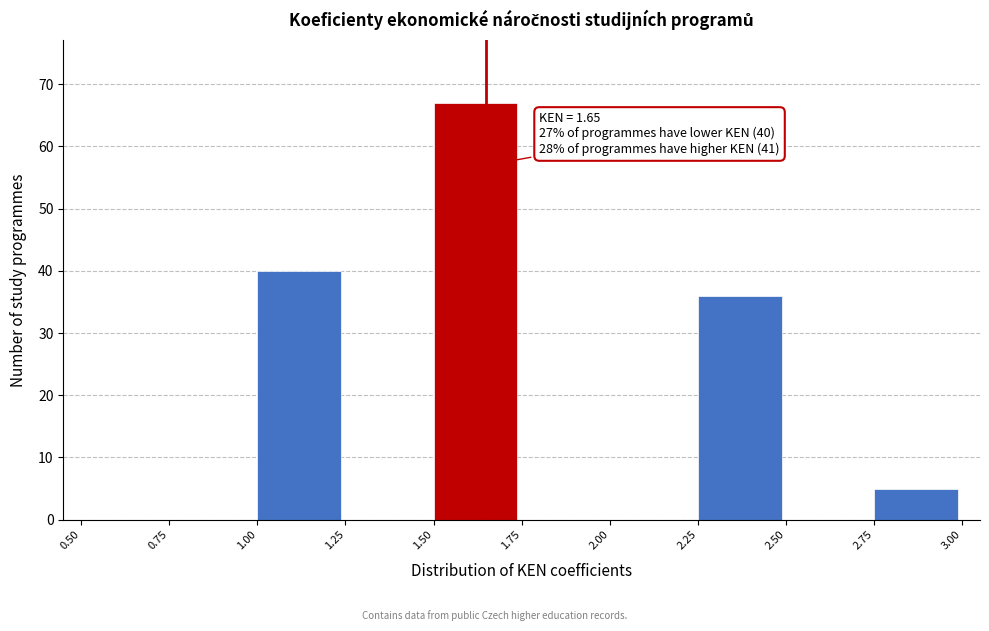

Which range on the x-axis has the tallest bar?

1.50 to 1.75